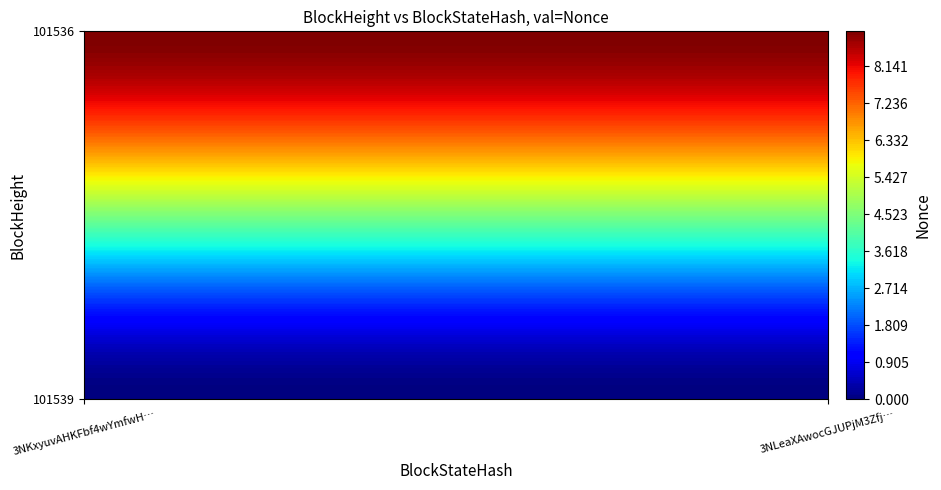

What is the maximum value shown in the chart?

9